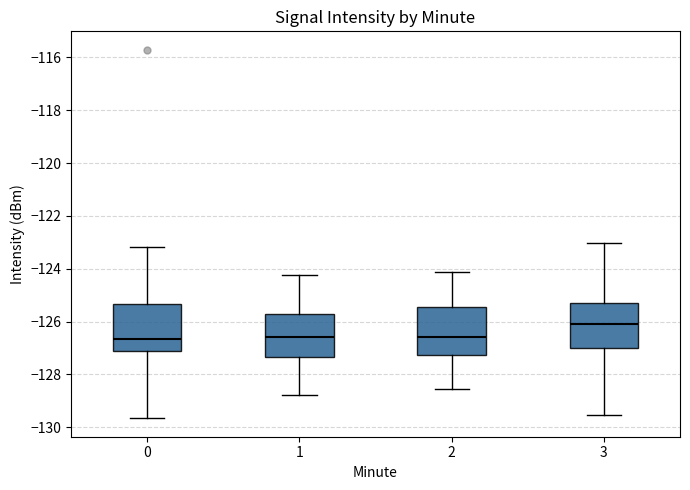

Reading left to right, transcribe this box plot: for each box, give where its median line is, the range the box spans, and where its two whiskers end, as read against the y-axis. The values are not printed on the chart, so give them approximately, as read against the axis.

0: median -126.6, box -127.2 to -125.4, whiskers -129.6 to -123.2
1: median -126.6, box -127.4 to -125.8, whiskers -128.8 to -124.2
2: median -126.6, box -127.2 to -125.4, whiskers -128.6 to -124.2
3: median -126.2, box -127.0 to -125.2, whiskers -129.6 to -123.0